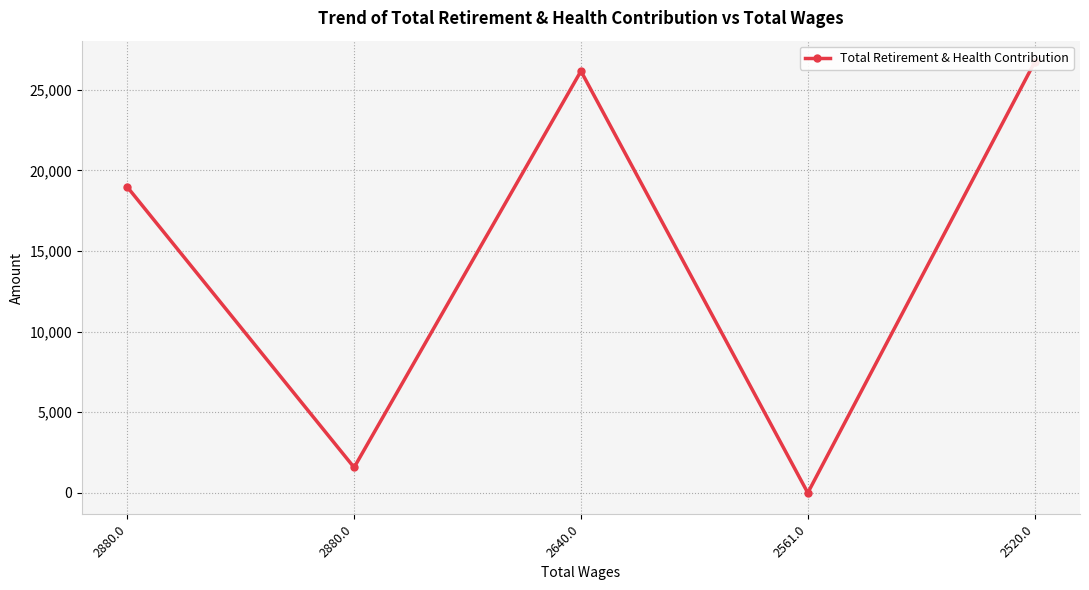

How many lines are shown in the chart?

1